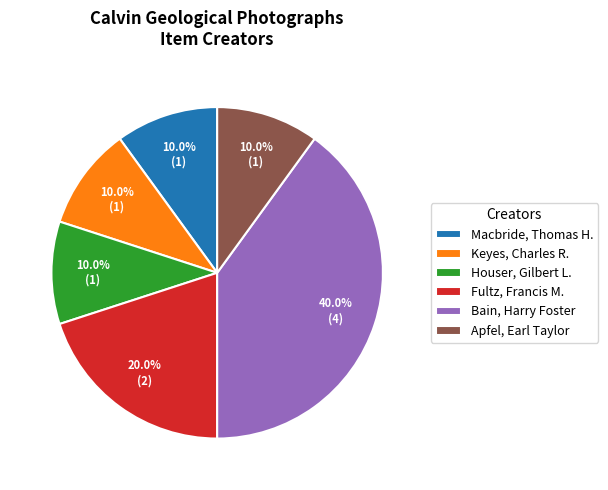

What is the ratio of the value at Macbride, Thomas H. to the value at Apfel, Earl Taylor?

1.0